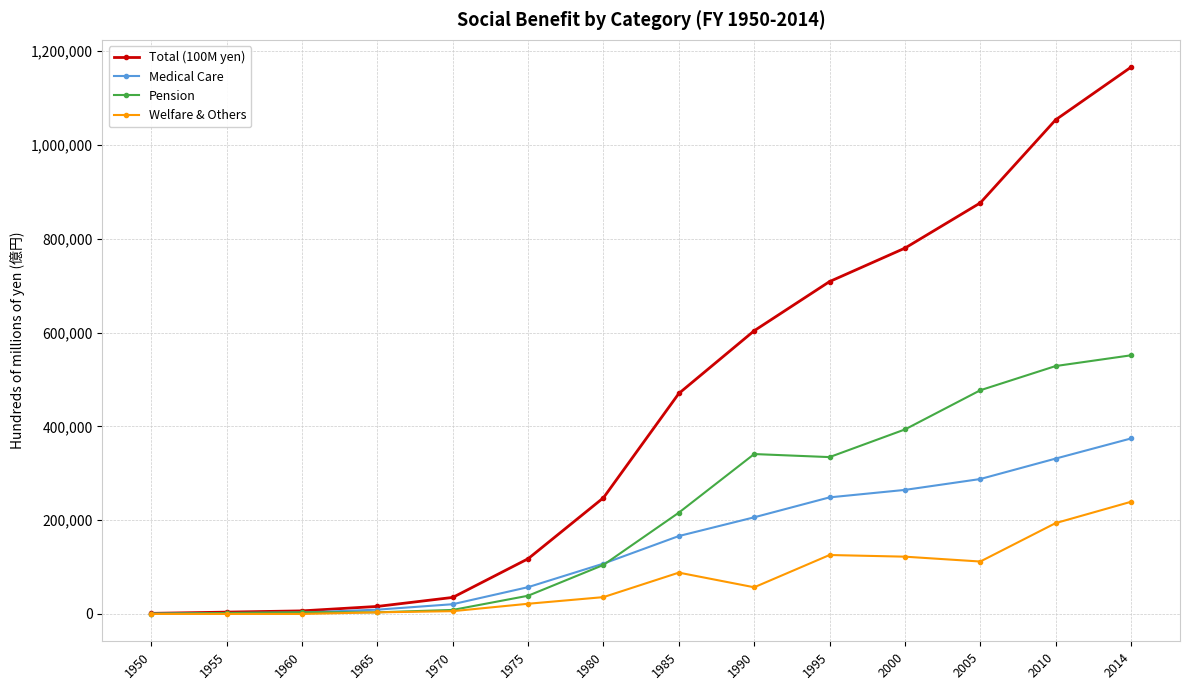

The Medical Care series shows 107329 at 1980. True or false?

True